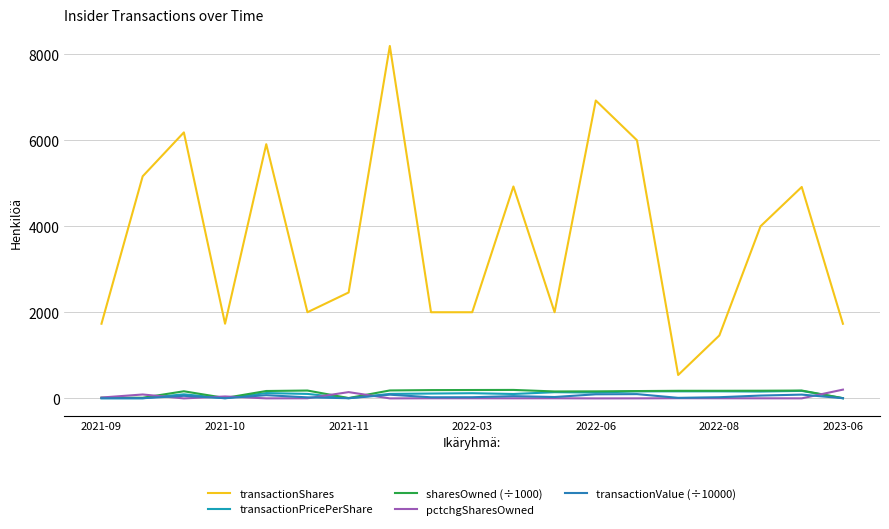

What are all the series names shown in the legend?

transactionShares, transactionPricePerShare, sharesOwned (÷1000), pctchgSharesOwned, transactionValue (÷10000)